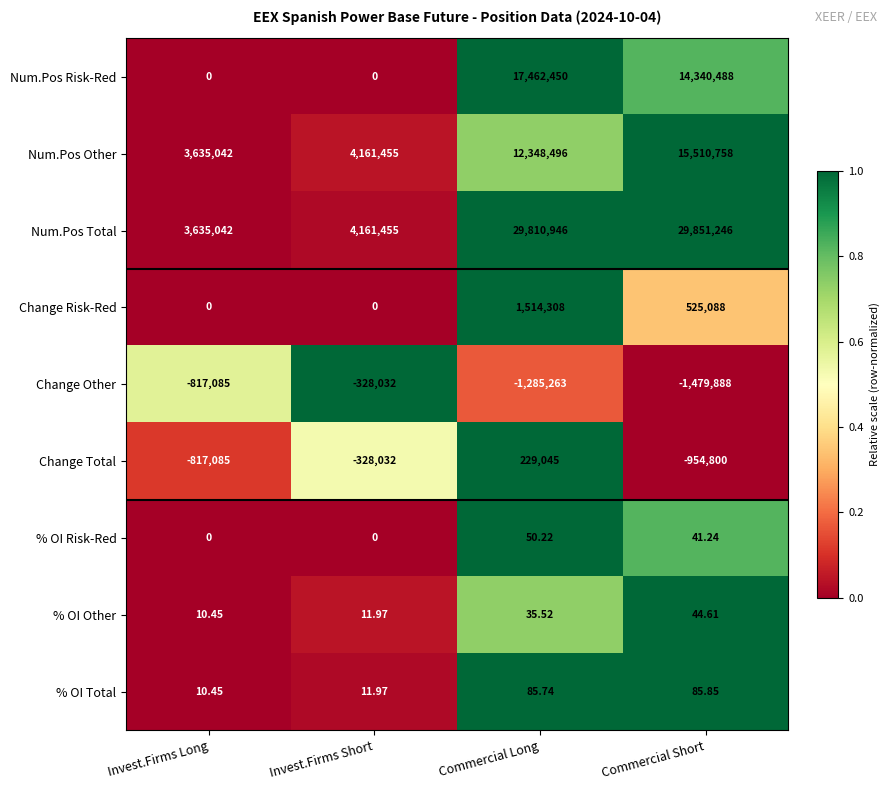

At which category is the sum across all series the highest?

Commercial Long